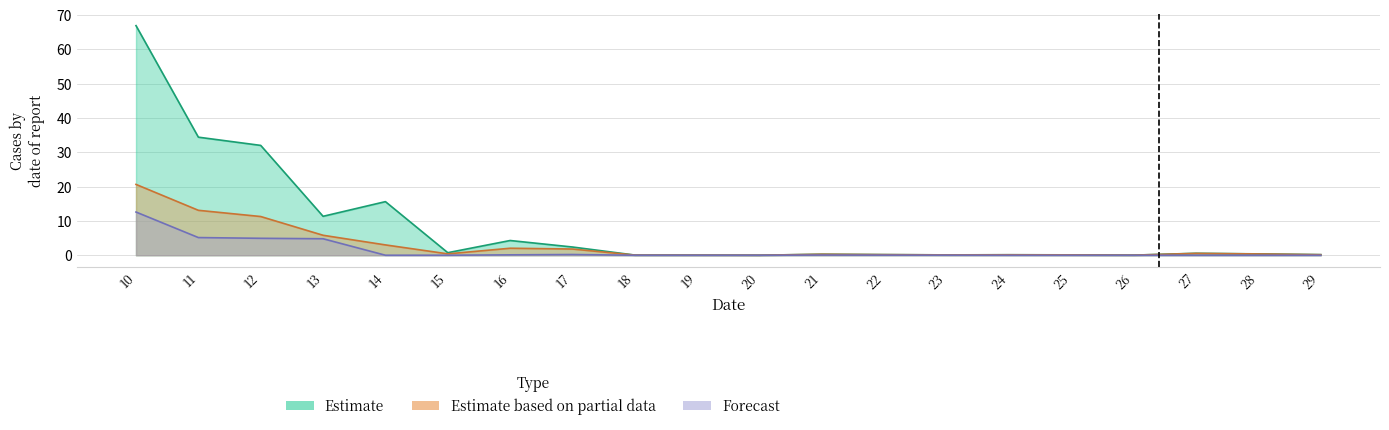

How many distinct data groups are displayed?

3